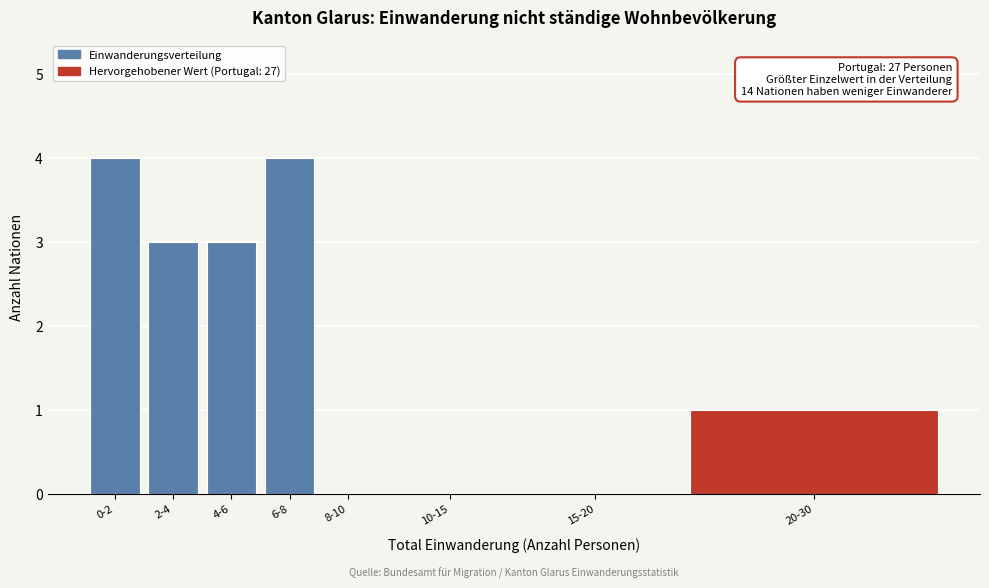

Reading left to right, transcribe all the data shown in this chart.

0-2=4	2-4=3	4-6=3	6-8=4	8-10=0	10-15=0	15-20=0	20-30=1